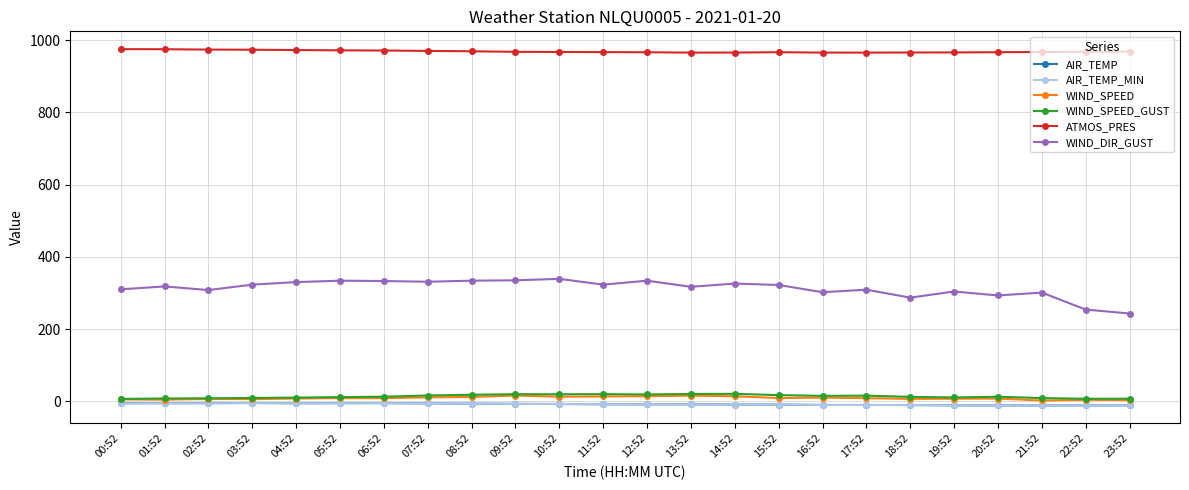

Is the value of ATMOS_PRES at 12:52 greater than the value of AIR_TEMP_MIN at 16:52?

Yes